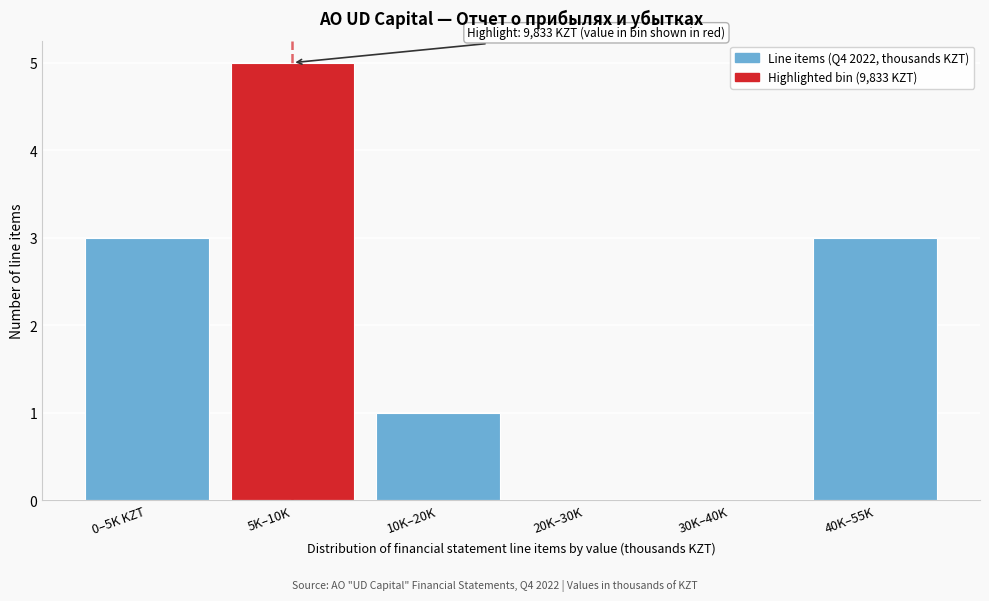

Reading right to left, what are all the values shown in this chart?

40K–55K=3	30K–40K=0	20K–30K=0	10K–20K=1	5K–10K=5	0–5K KZT=3